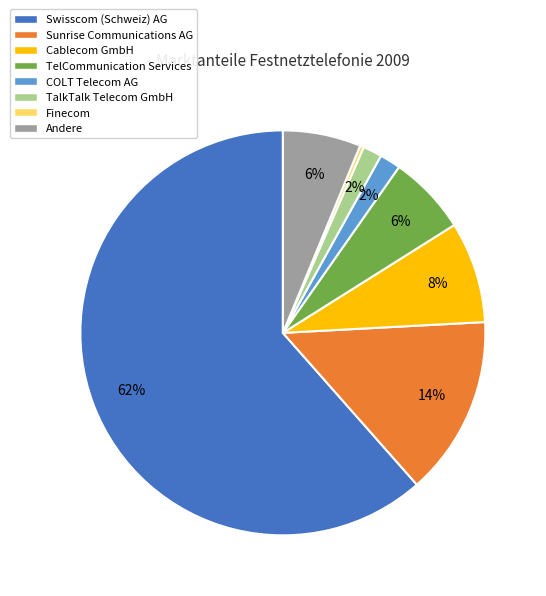

Which has a higher value, Finecom or TelCommunication Services?

TelCommunication Services